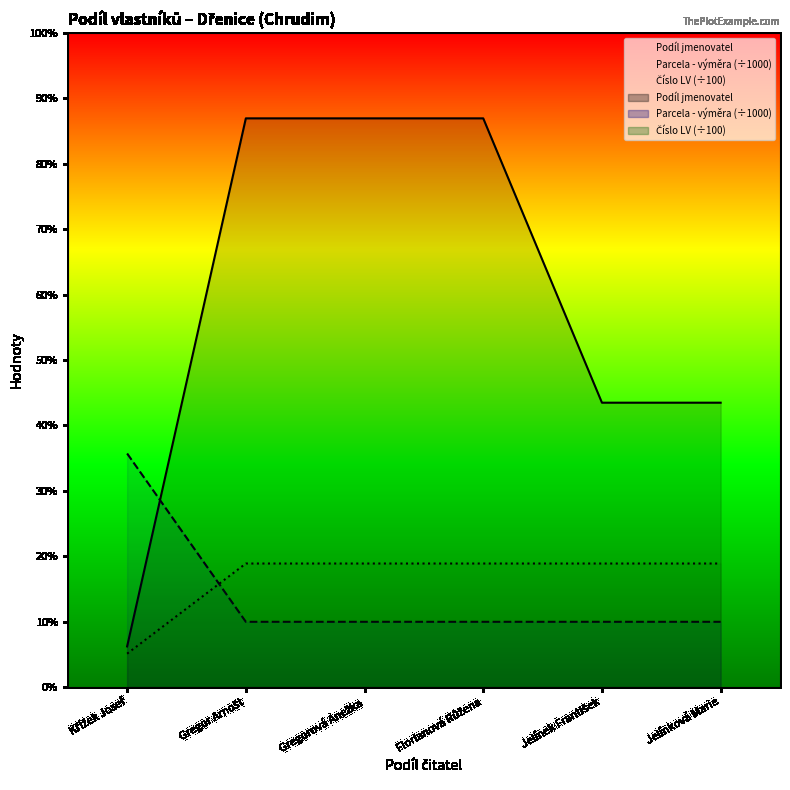

Which series has the largest range (max minus min)?

Podíl jmenovatel